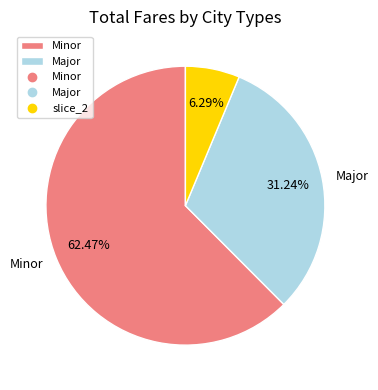

Is there any slice that represents more than half of the pie?

Yes